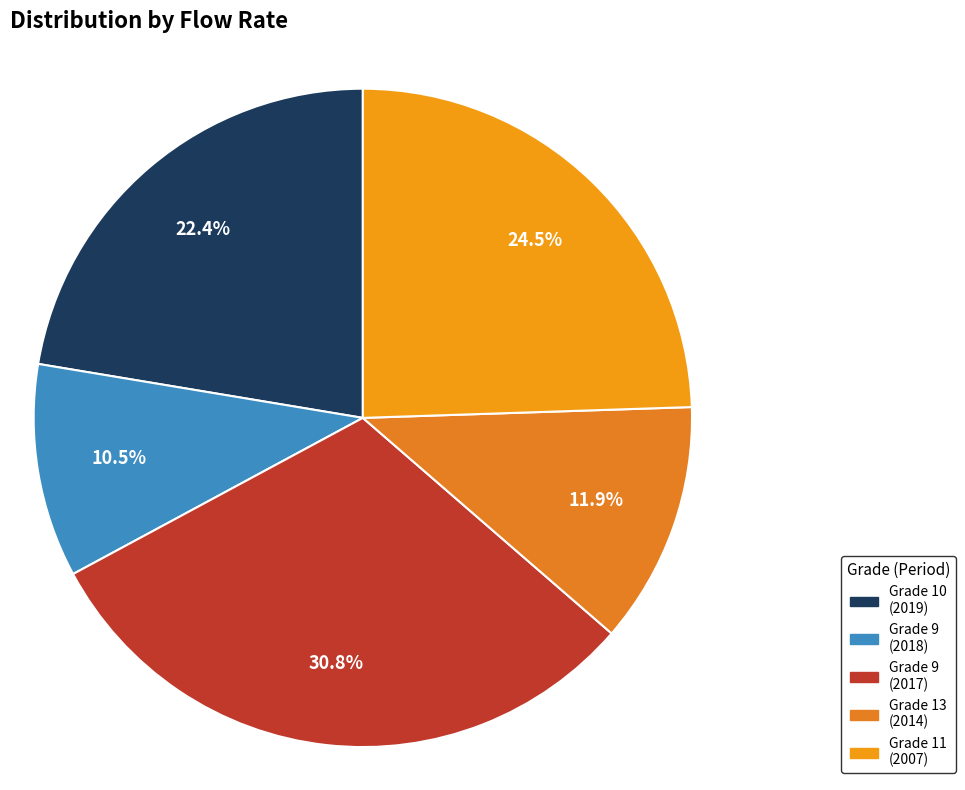

Does any single category account for the majority?

No